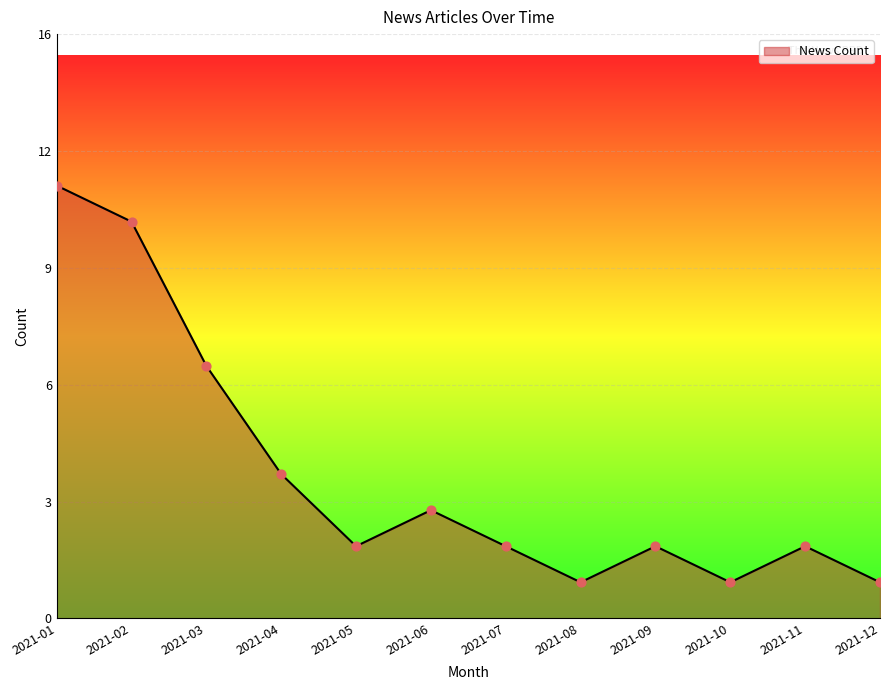

What is the change in value from 2021-01 to 2021-06?

-9